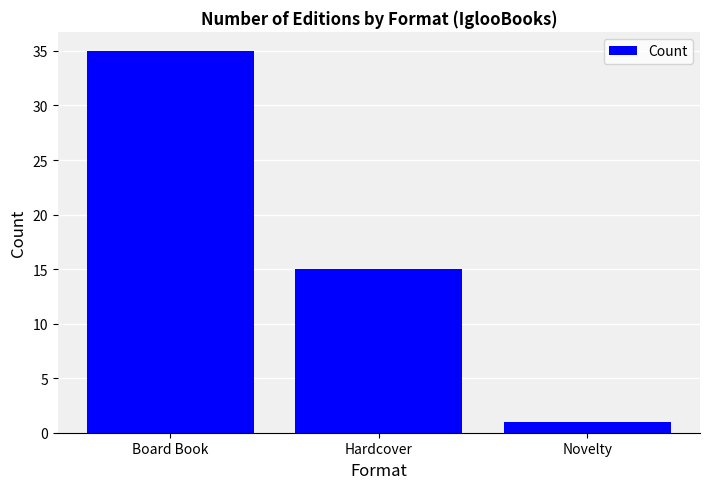

Which category has the highest value across all series?

Board Book